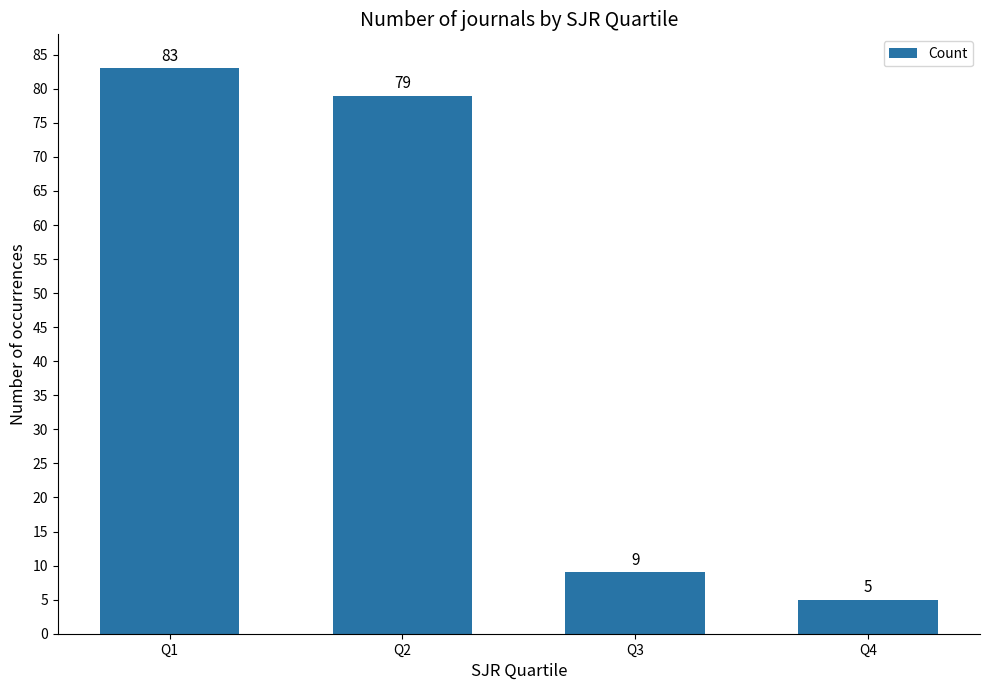

What is the maximum value shown in the chart?

83